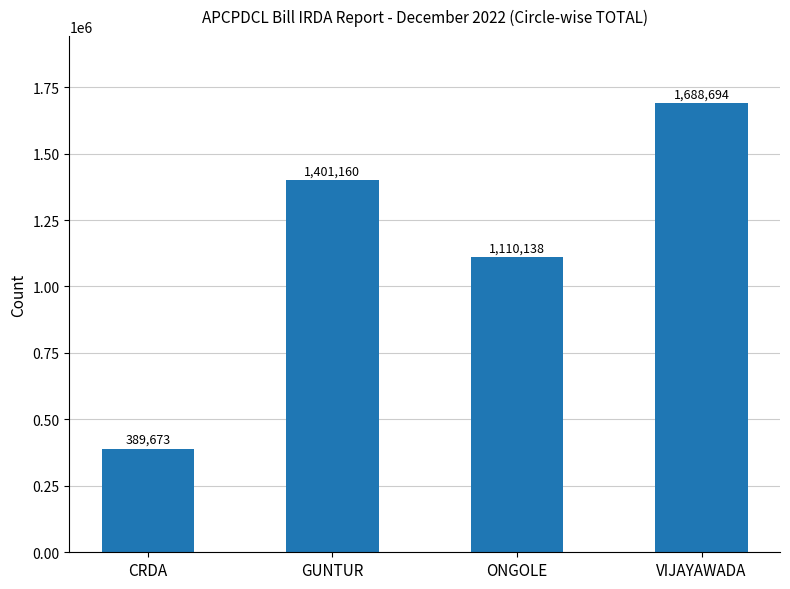

What position from the right is ONGOLE?

2